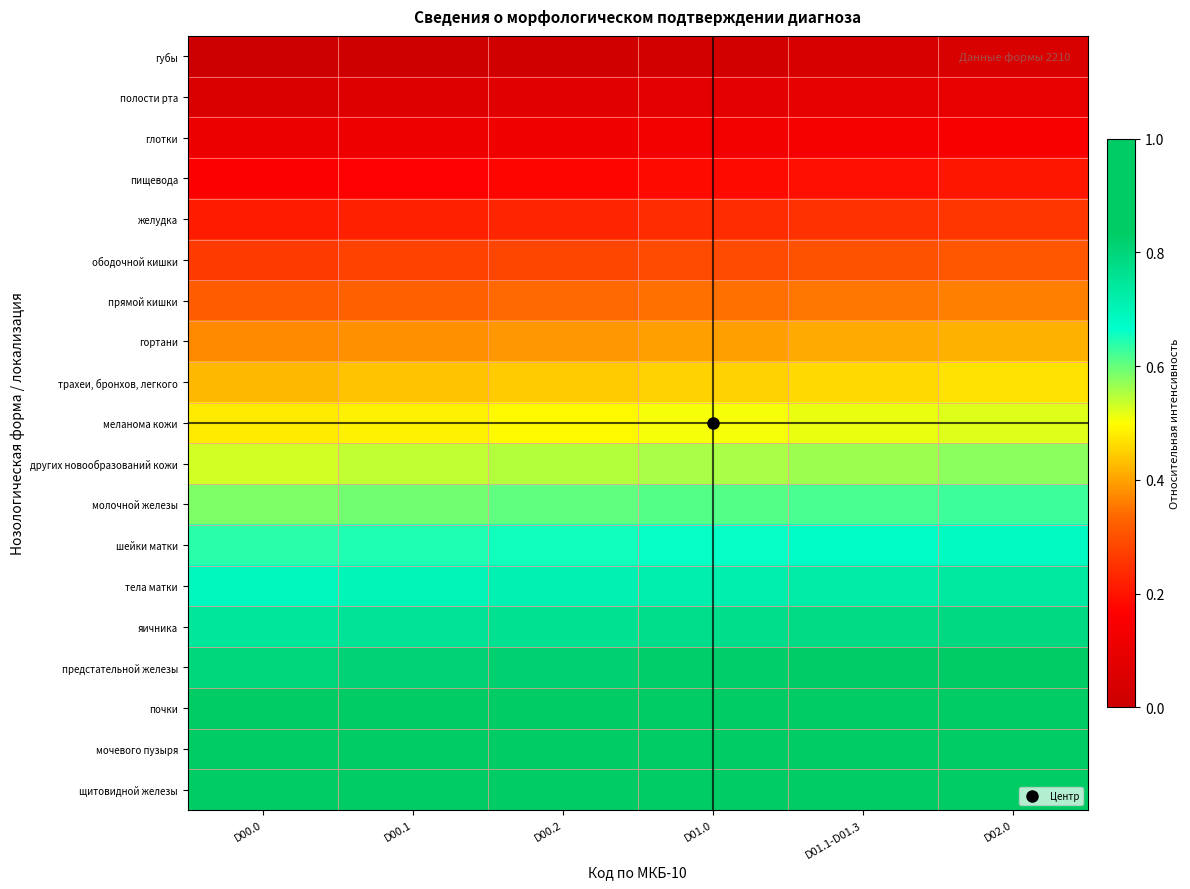

Between D00.1 and D01.0, which series saw the biggest shift?

ободочной кишки